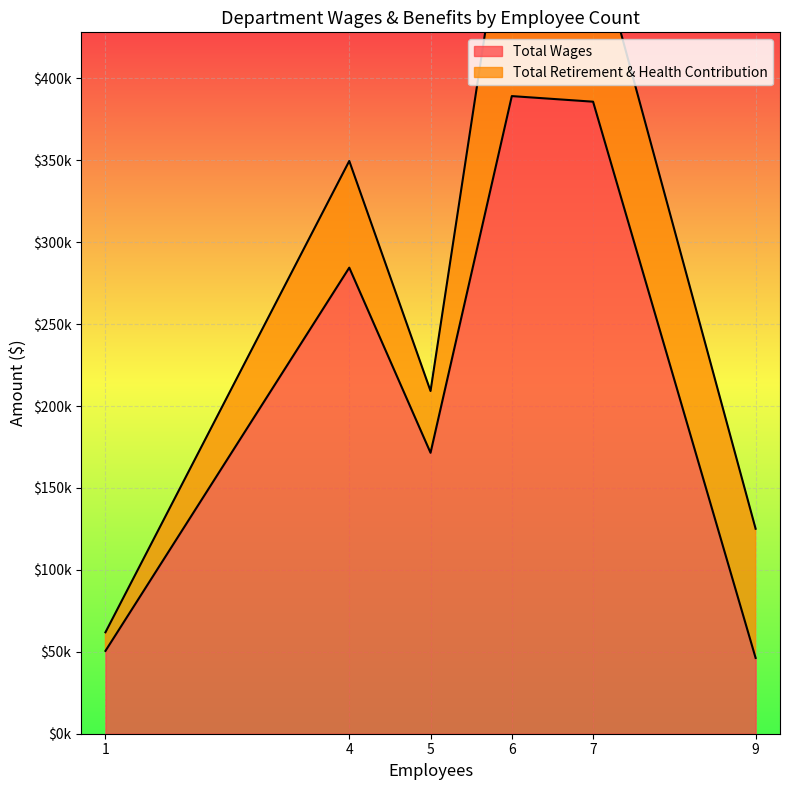

How many data points in Total Retirement & Health Contribution are less than 78857?

3